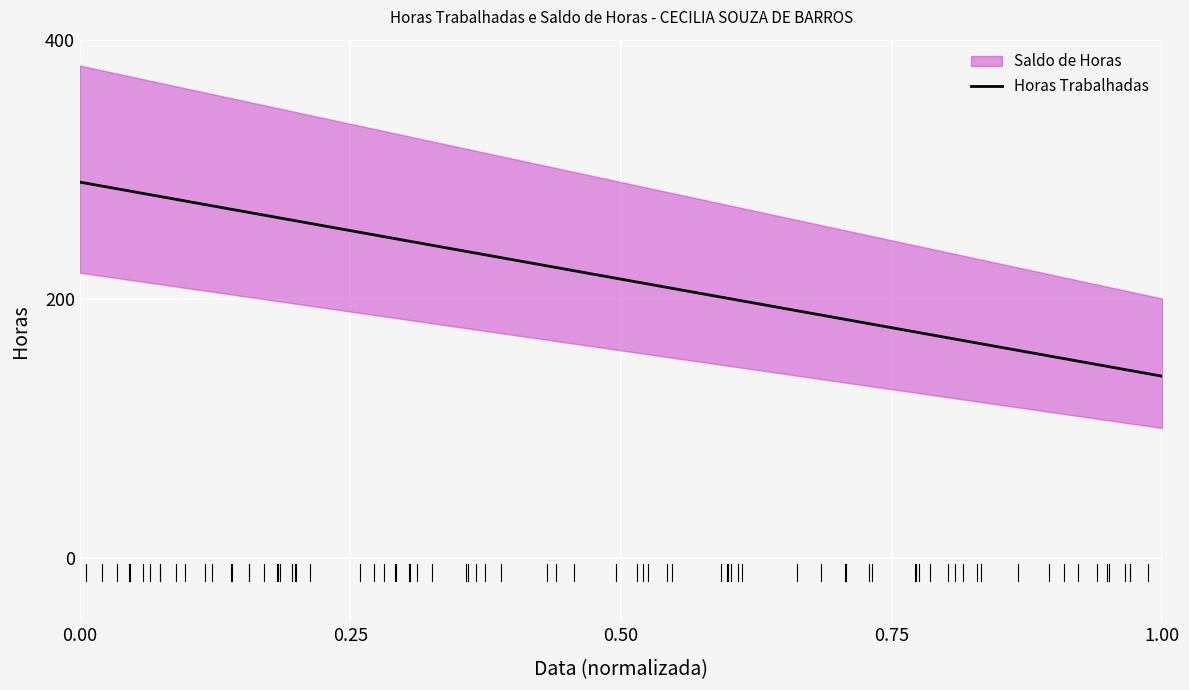

True or false: there are more than 0 points higher than both neighbors.

False